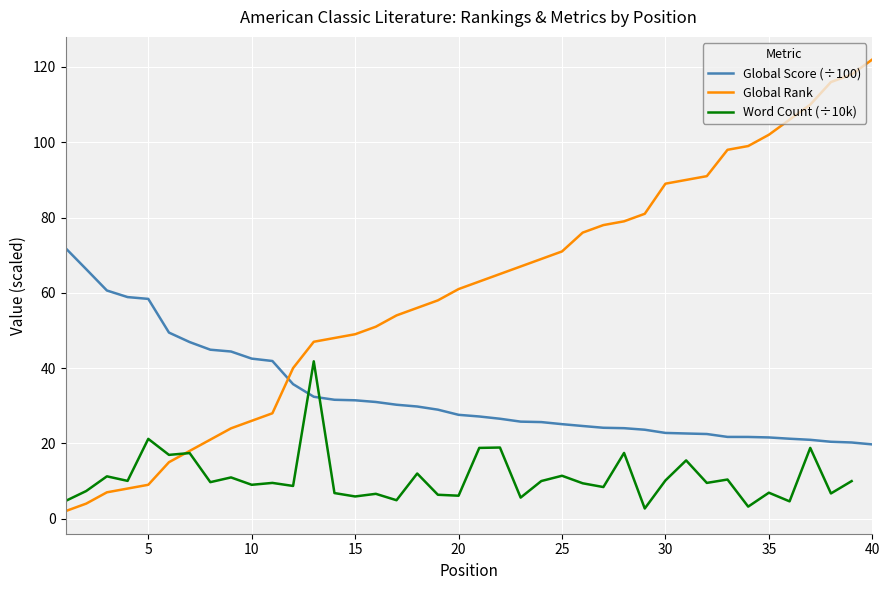

How many times do Global Rank and Word Count (÷10k) cross each other?

1